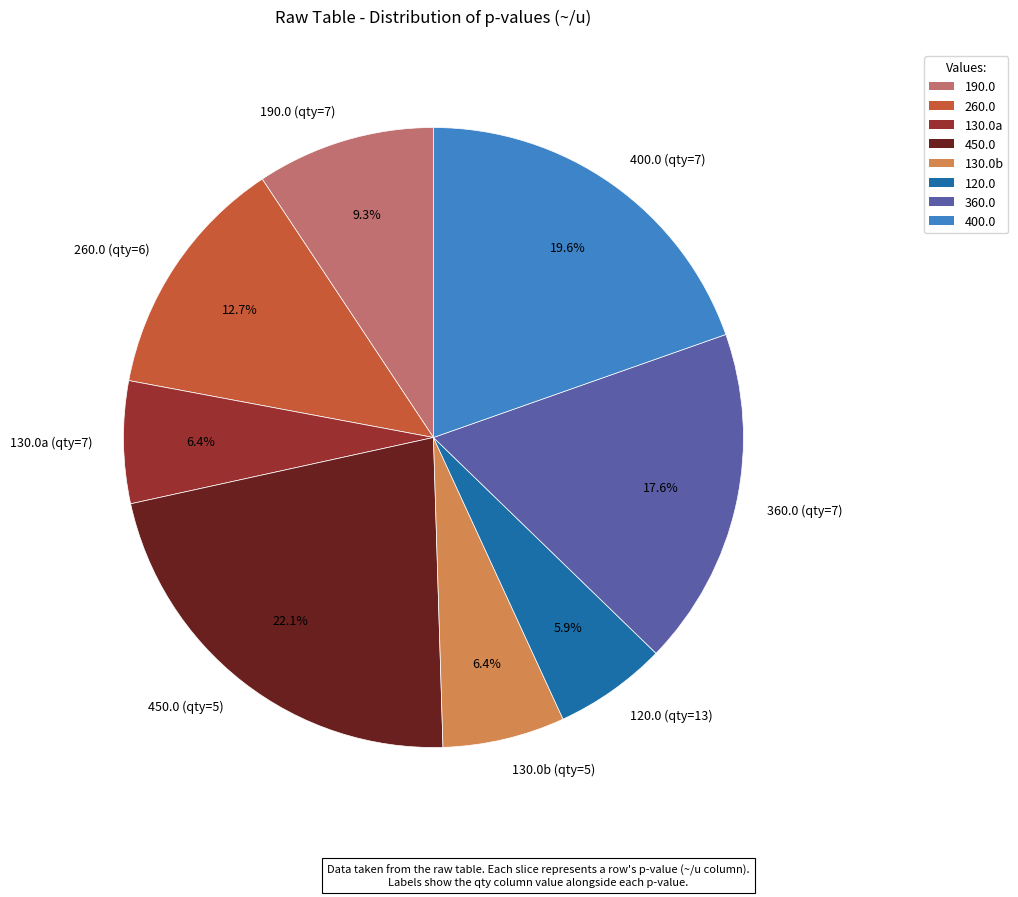

How much of the chart is everything except 400.0 (qty=7)?

80.4%